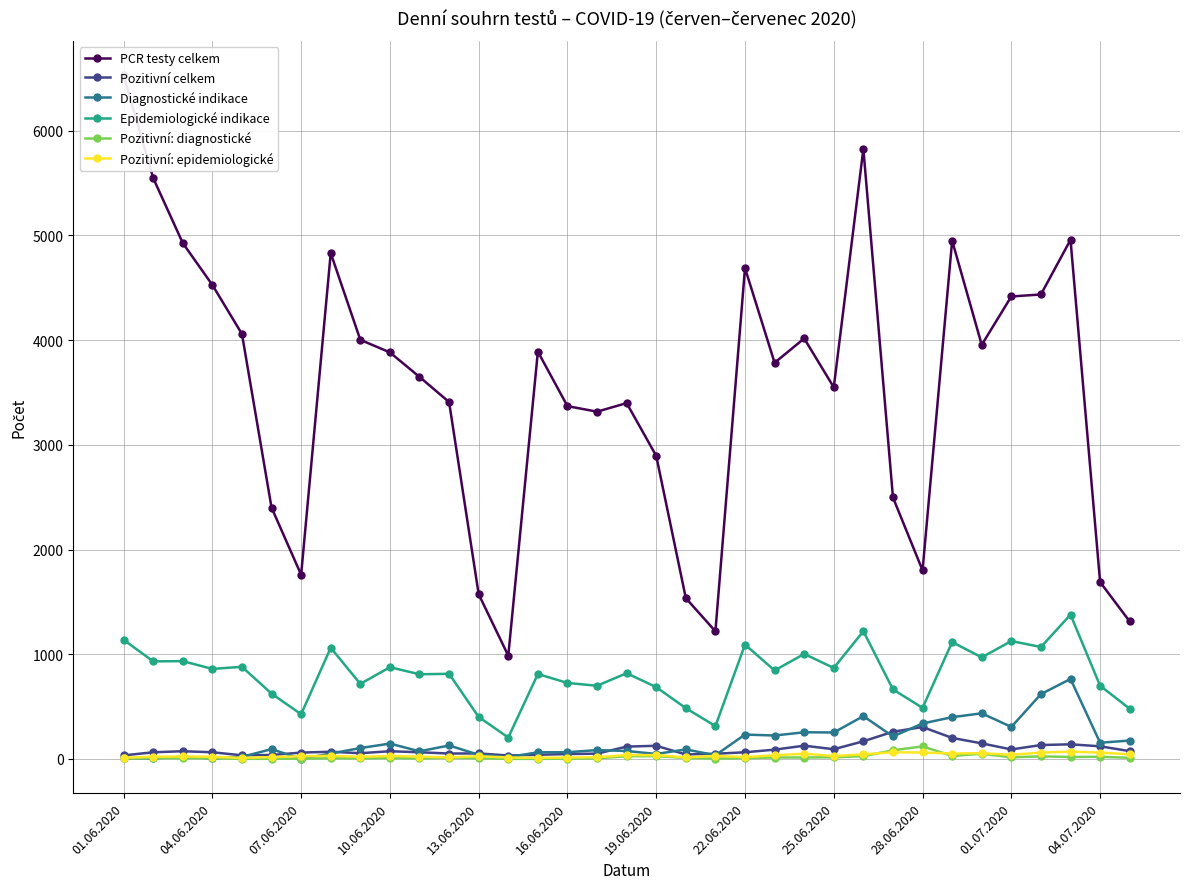

True or false: Epidemiologické indikace and Pozitivní celkem intersect in this chart.

False